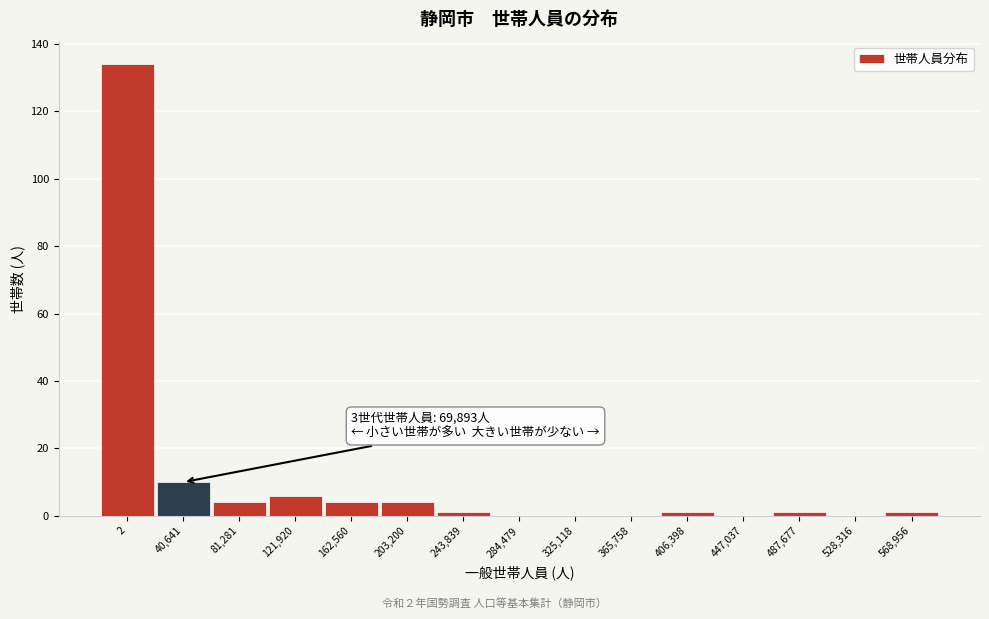

Reading right to left, what are all the values shown in this chart?

568,956=1	528,316=0	487,677=1	447,037=0	406,398=1	365,758=0	325,118=0	284,479=0	243,839=1	203,200=4	162,560=4	121,920=6	81,281=4	40,641=10	2=134